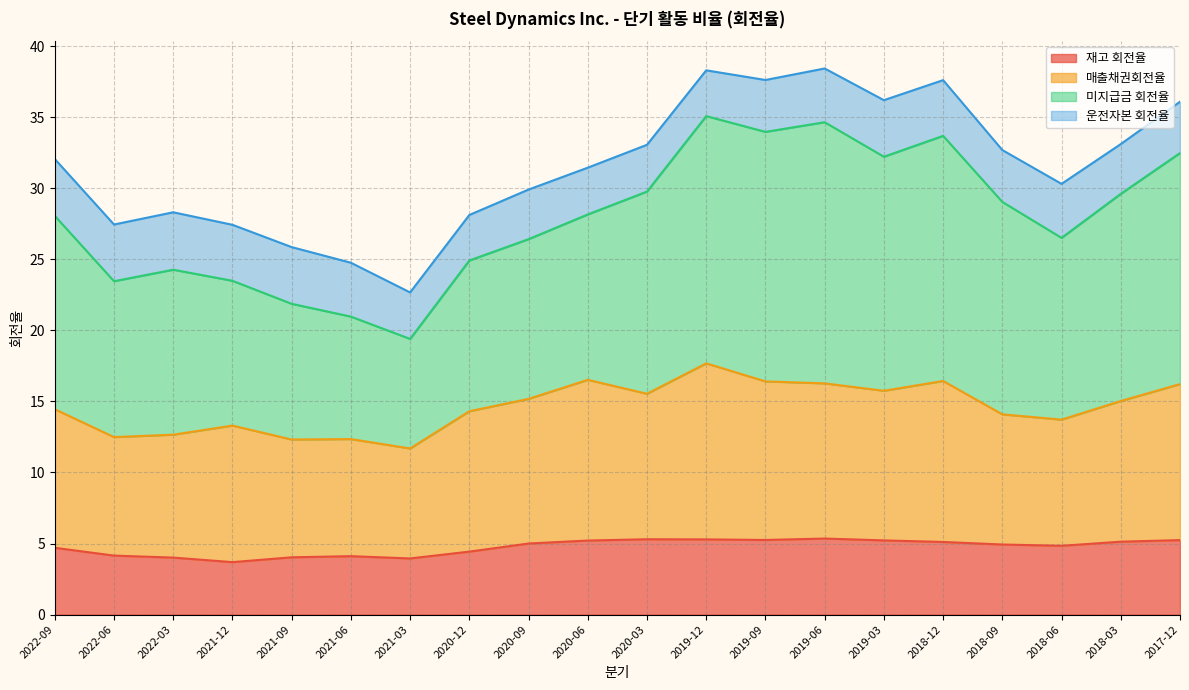

At which category does the chart reach its peak across all series?

2019-06